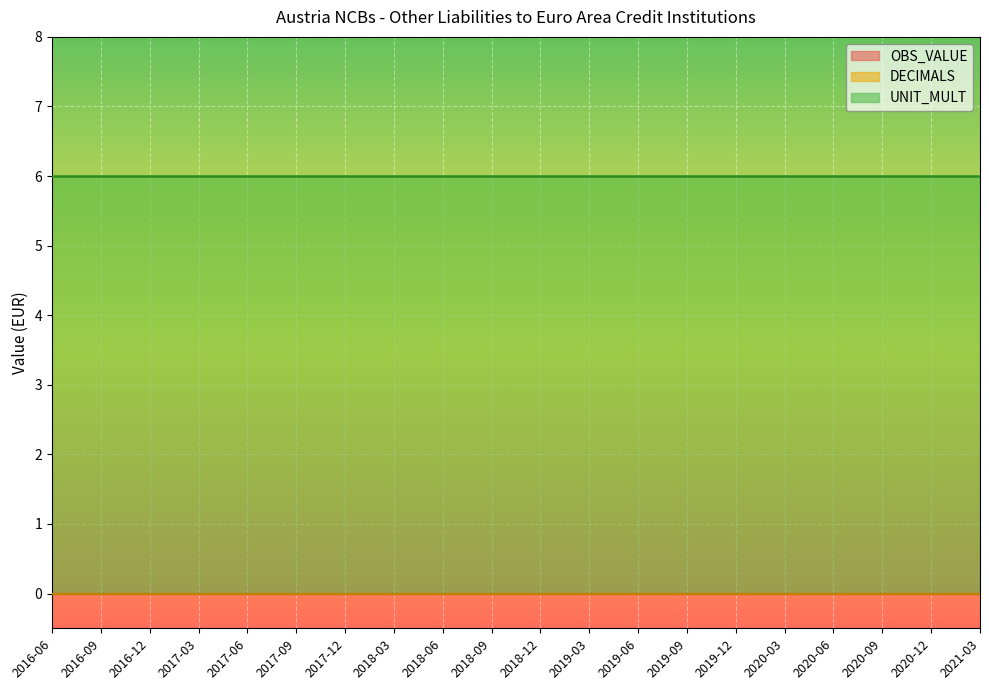

Which label corresponds to the largest value in the chart?

2016-06